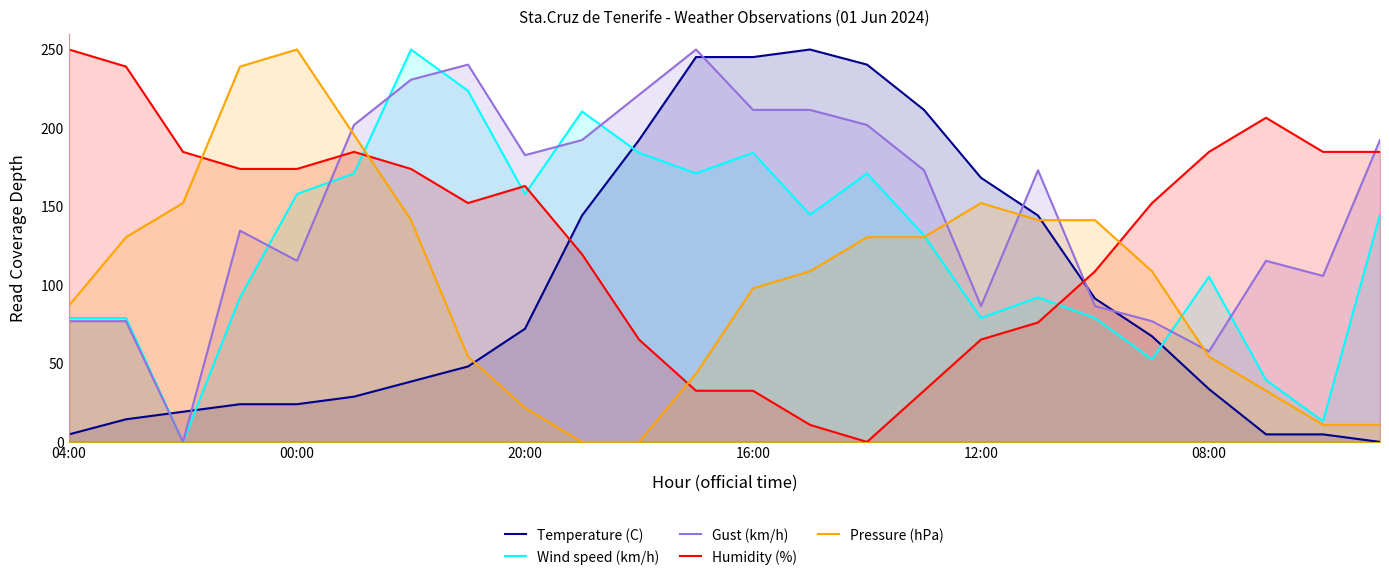

At which label does Pressure (hPa) reach its peak?

00:00